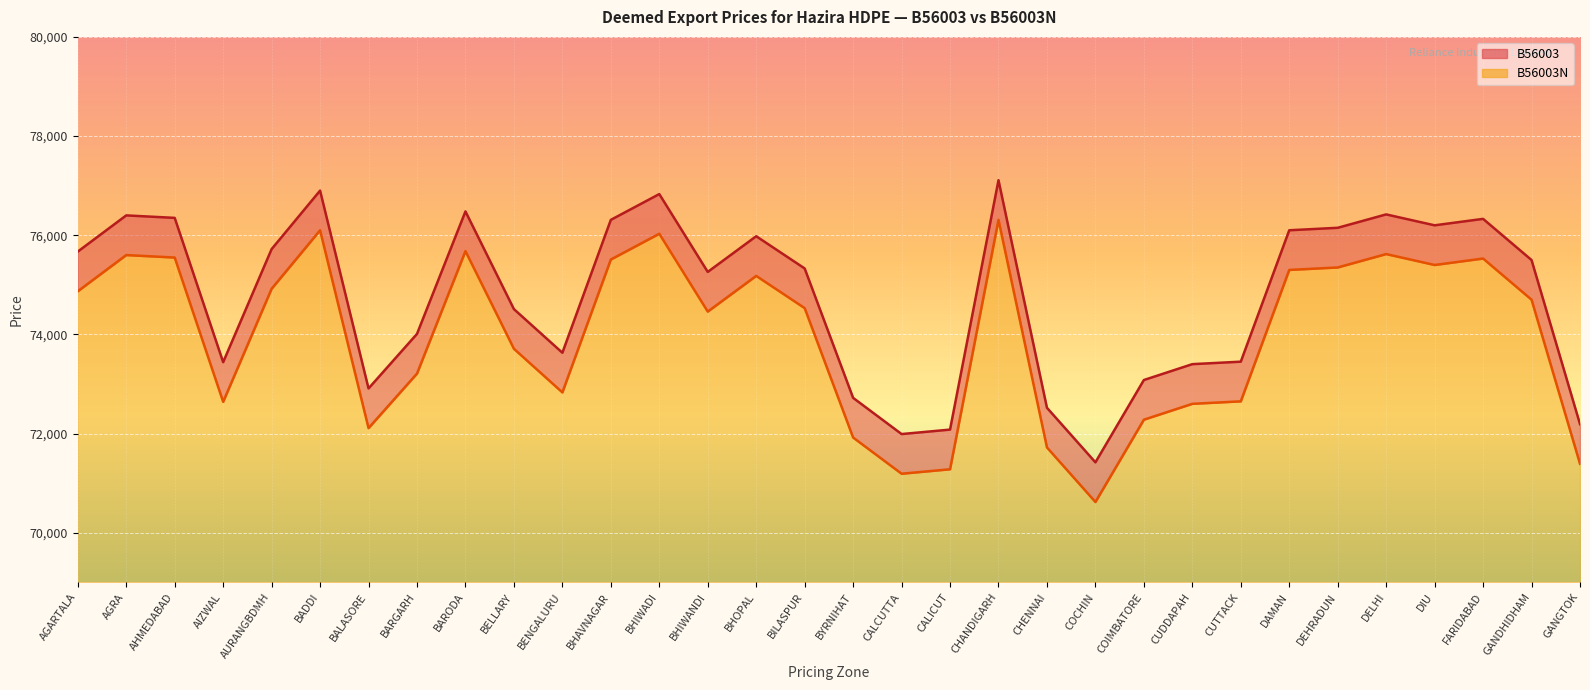

Which series has the widest spread of values?

B56003